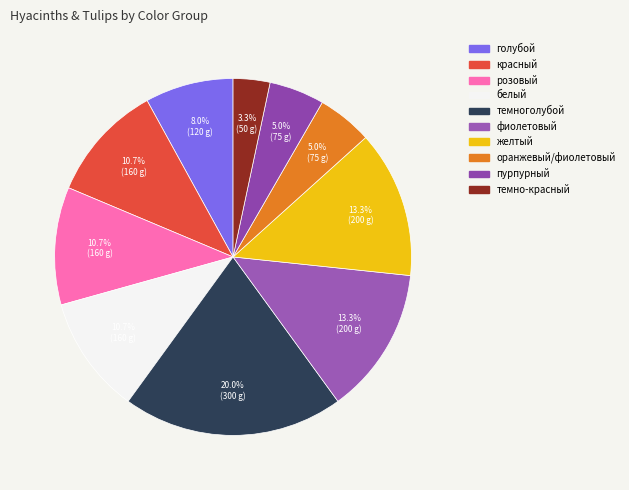

How many segments does this pie chart have?

10